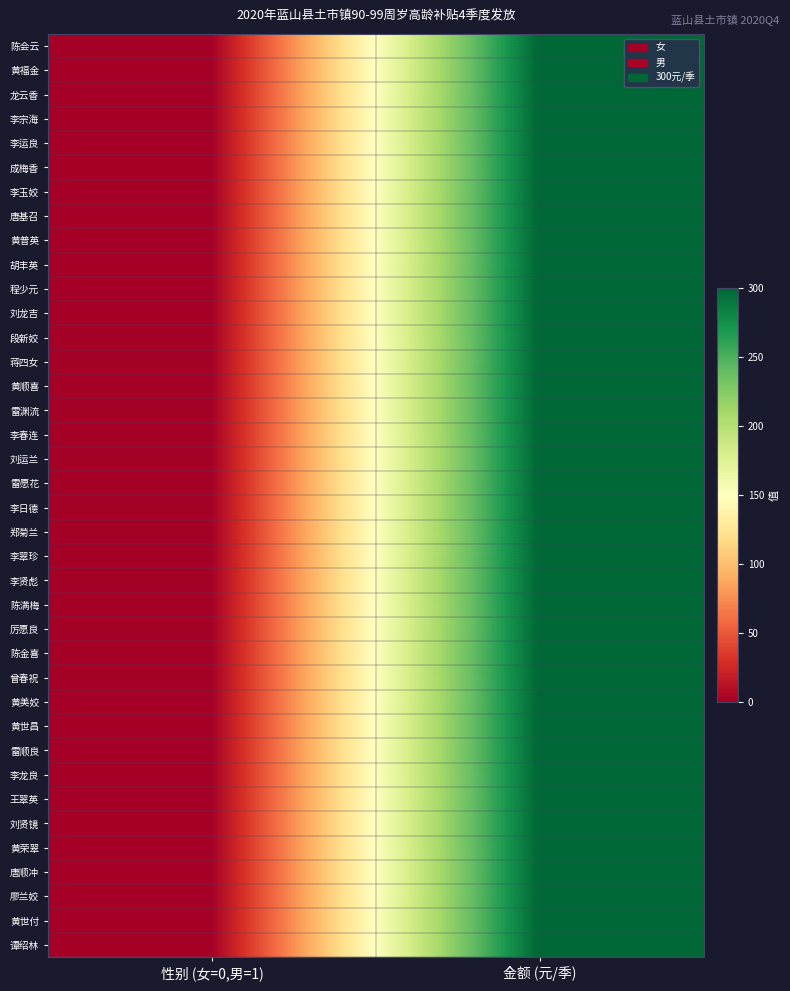

How many distinct data groups are displayed?

38